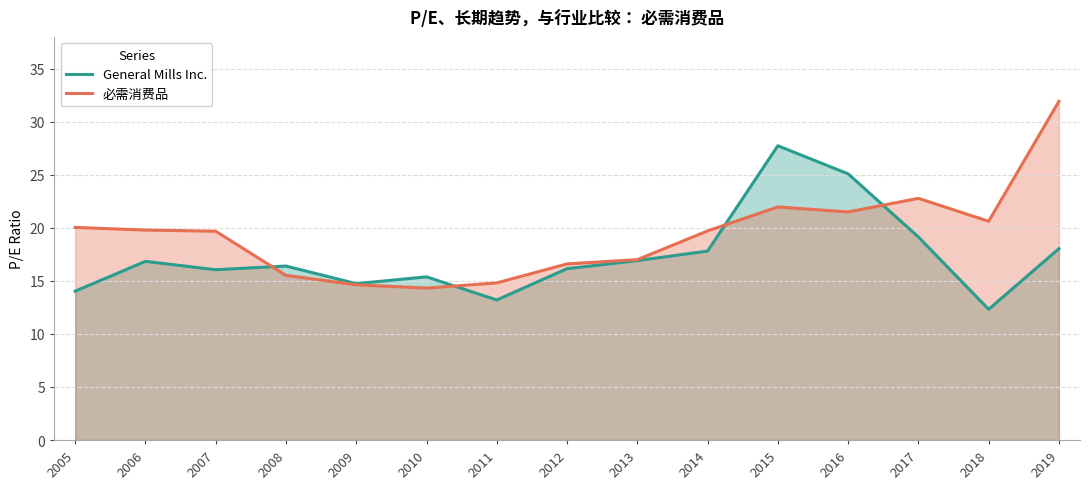

What is the lowest value of the 必需消费品 series?

14.3